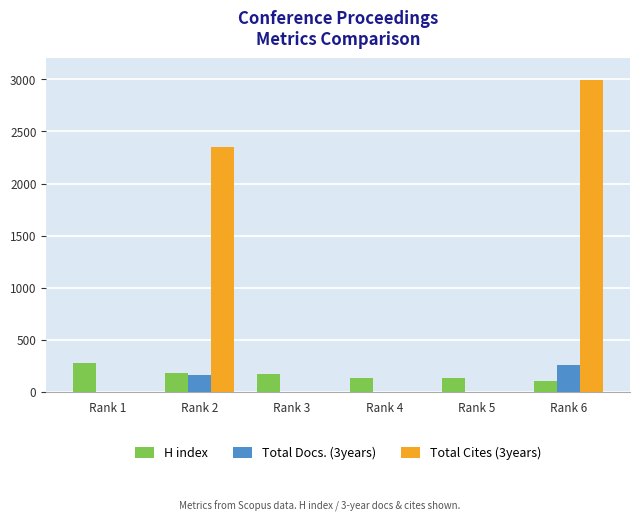

At which category is the sum across all series the highest?

Rank 6